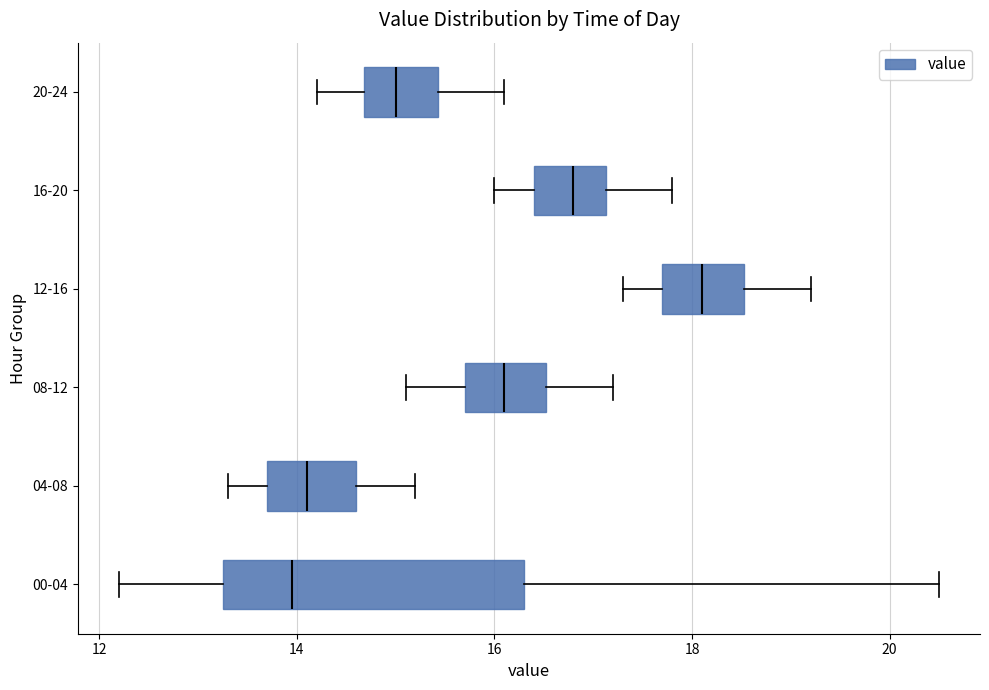

Comparing the boxes themselves (not the whiskers), which one is the widest?

00-04